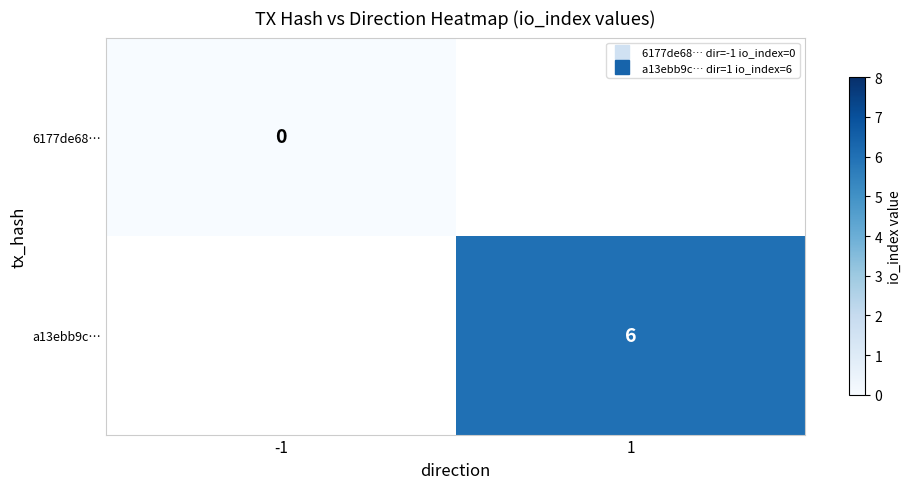

The 6177de68… series shows 0.0 at -1. True or false?

True